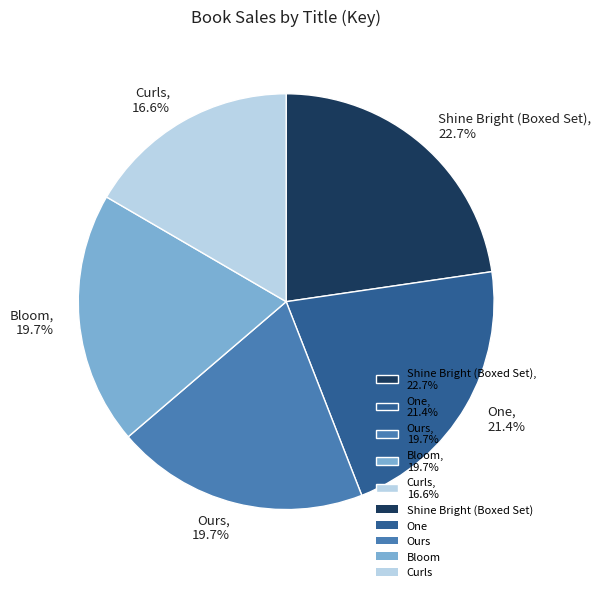

What percentage is the One slice, to the nearest percent?

21%